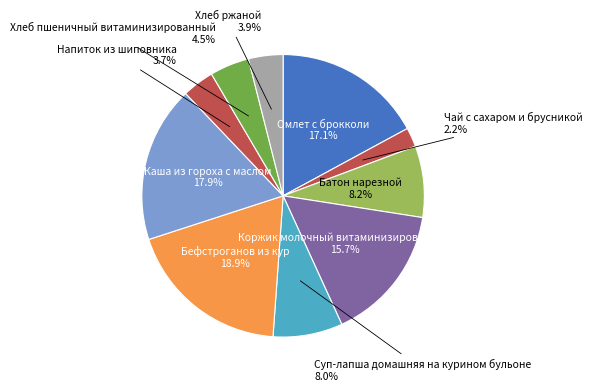

Count the number of slices in the pie.

10